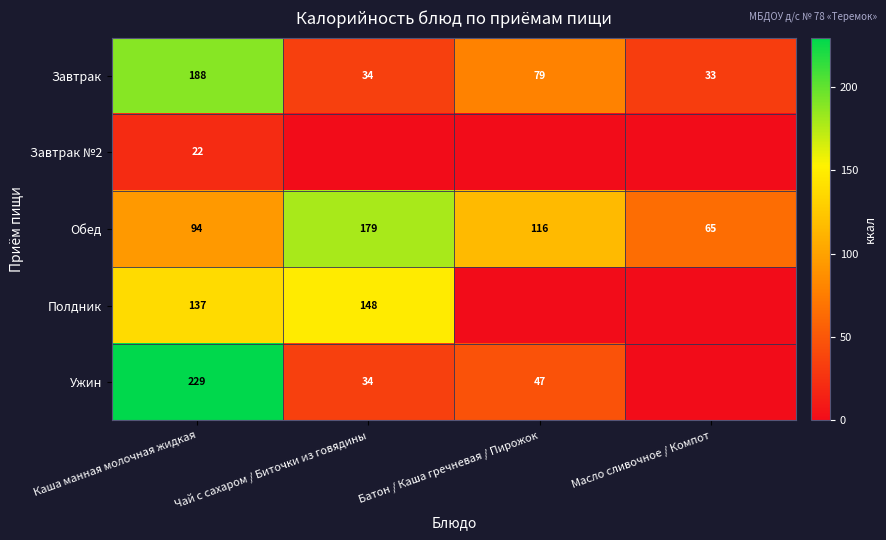

Is the value of Ужин at Батон / Каша гречневая / Пирожок greater than the value of Полдник at Каша манная молочная жидкая?

No